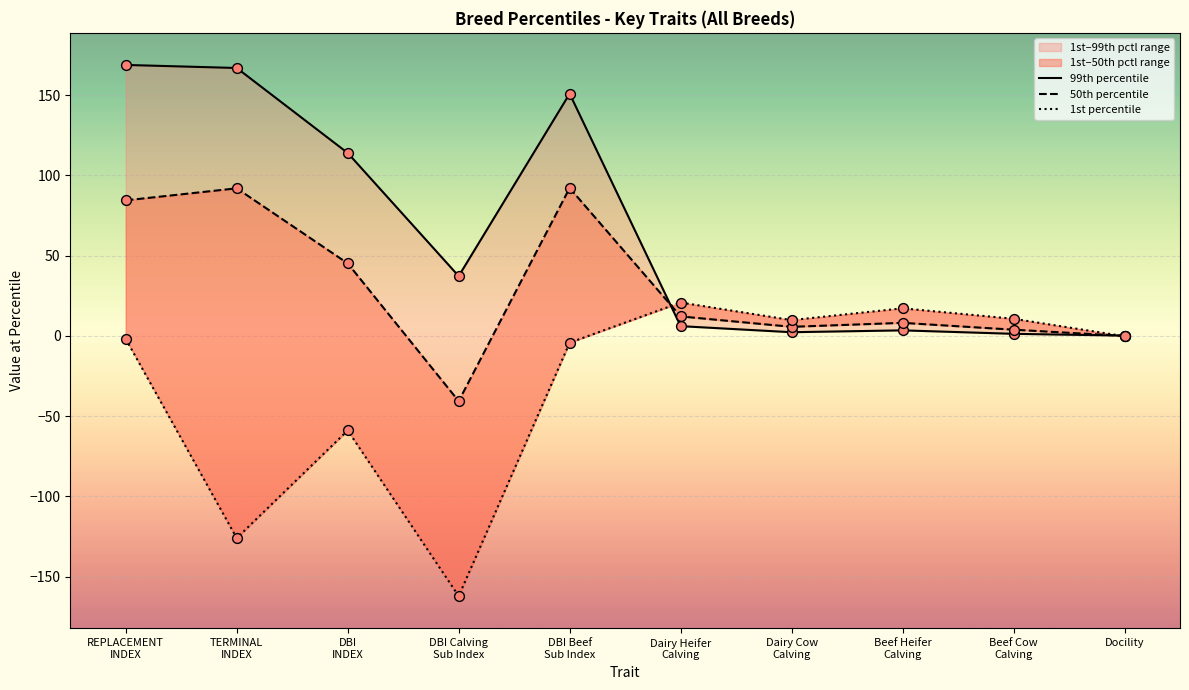

What are all the series names shown in the legend?

99th percentile, 50th percentile, 1st percentile